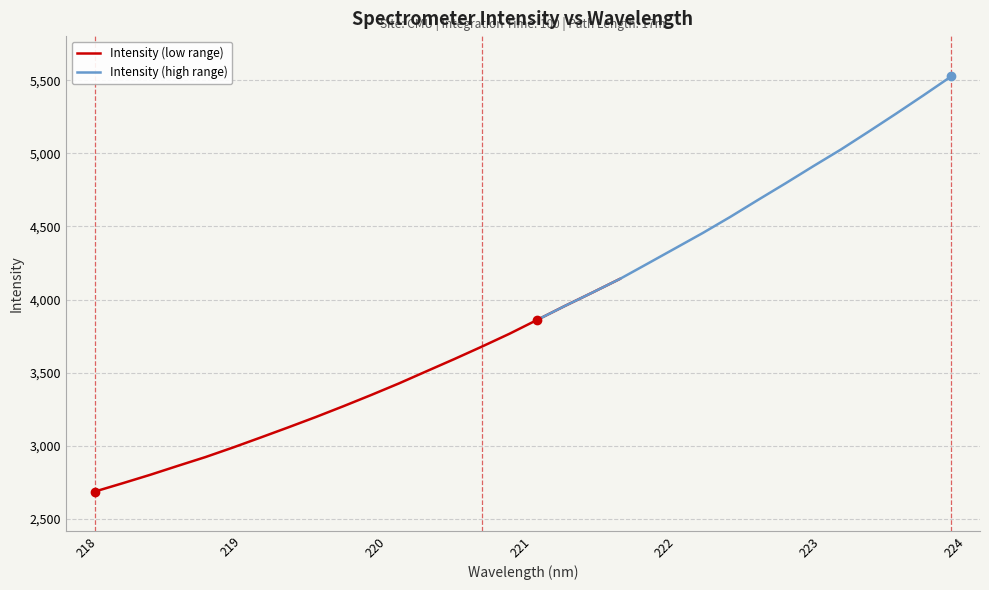

The chart shows a value of 4245.4 at 221.8812. True or false?

True